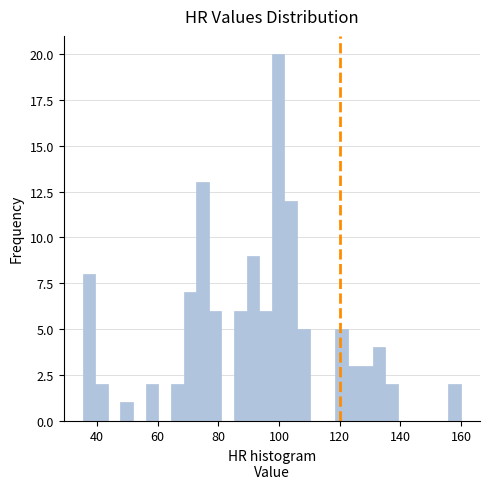

Read against the x-axis, roughly where is the centre of the tallest bar?

100